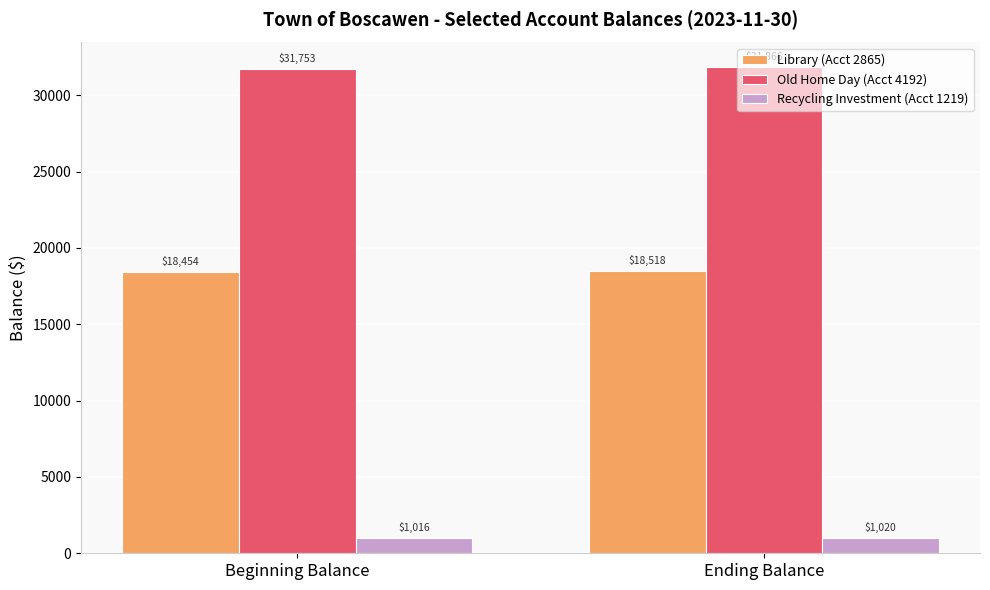

Is the value of Old Home Day (Acct 4192) at Ending Balance greater than the value of Recycling Investment (Acct 1219) at Ending Balance?

Yes